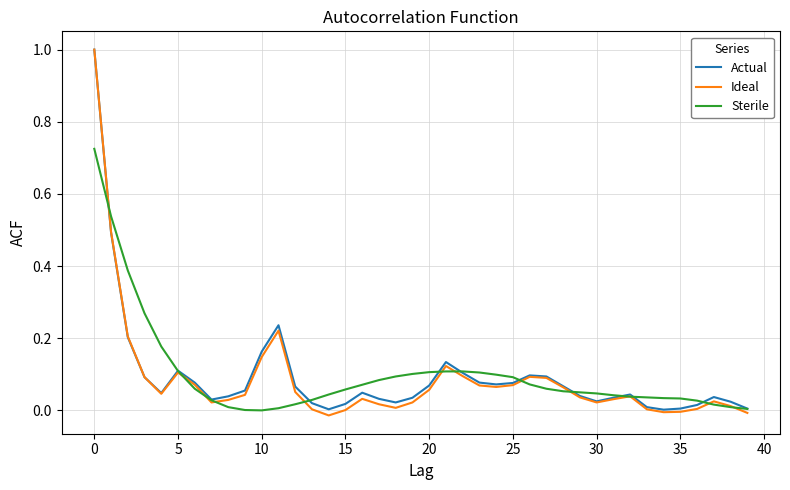

What is the highest value of the Ideal series?

1.0